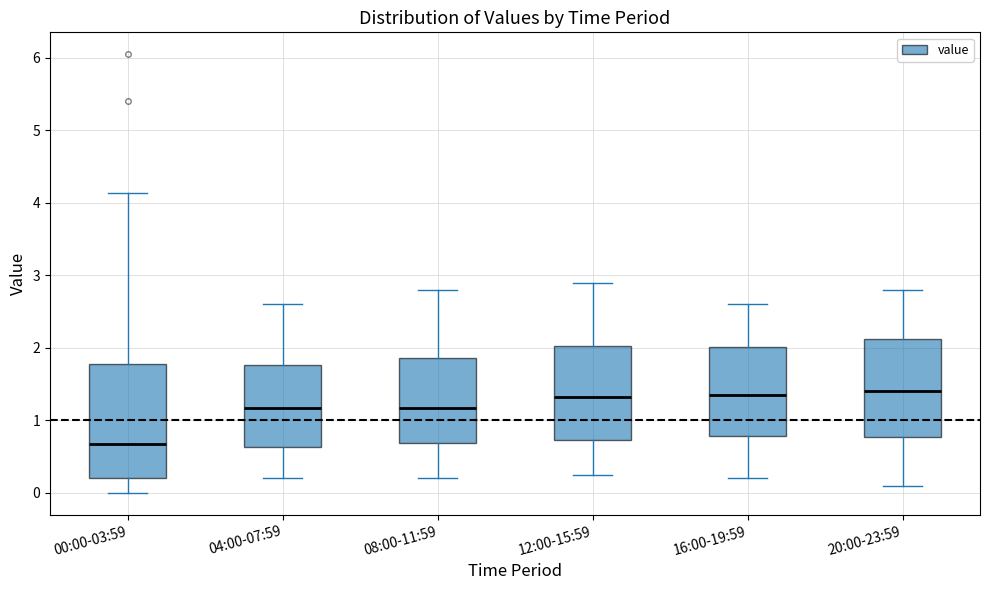

Reading left to right, transcribe this box plot: for each box, give where its median line is, the range the box spans, and where its two whiskers end, as read against the y-axis. The values are not printed on the chart, so give them approximately, as read against the axis.

00:00-03:59: median 0.7, box 0.2 to 1.8, whiskers 0.0 to 4.1
04:00-07:59: median 1.2, box 0.6 to 1.8, whiskers 0.2 to 2.6
08:00-11:59: median 1.2, box 0.7 to 1.9, whiskers 0.2 to 2.8
12:00-15:59: median 1.3, box 0.7 to 2.0, whiskers 0.3 to 2.9
16:00-19:59: median 1.4, box 0.8 to 2.0, whiskers 0.2 to 2.6
20:00-23:59: median 1.4, box 0.8 to 2.1, whiskers 0.1 to 2.8